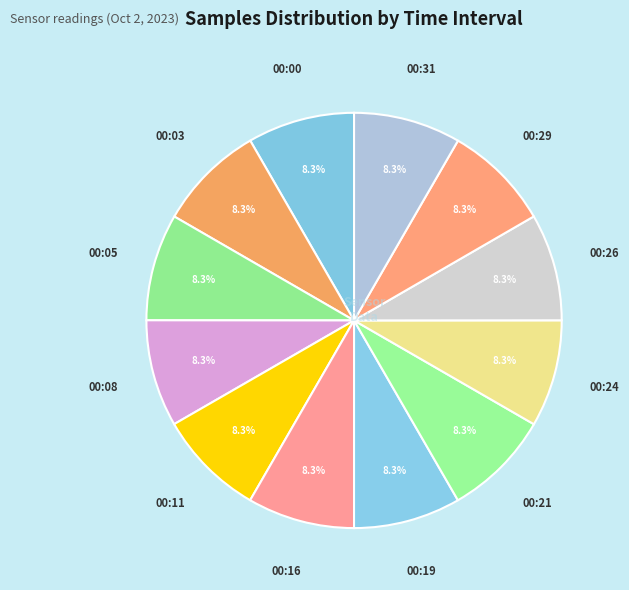

How many segments does this pie chart have?

12